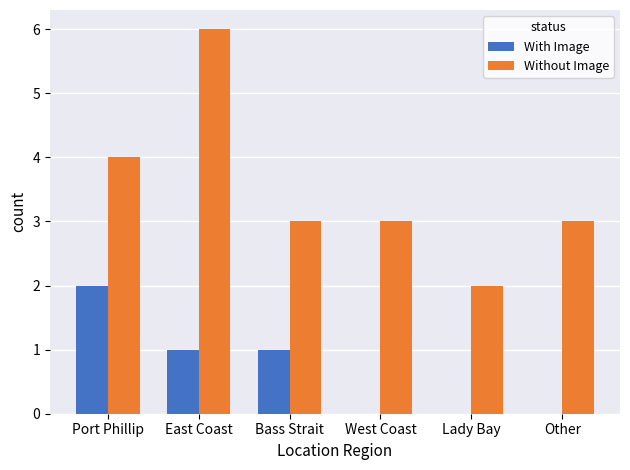

At which label does With Image reach its peak?

Port Phillip